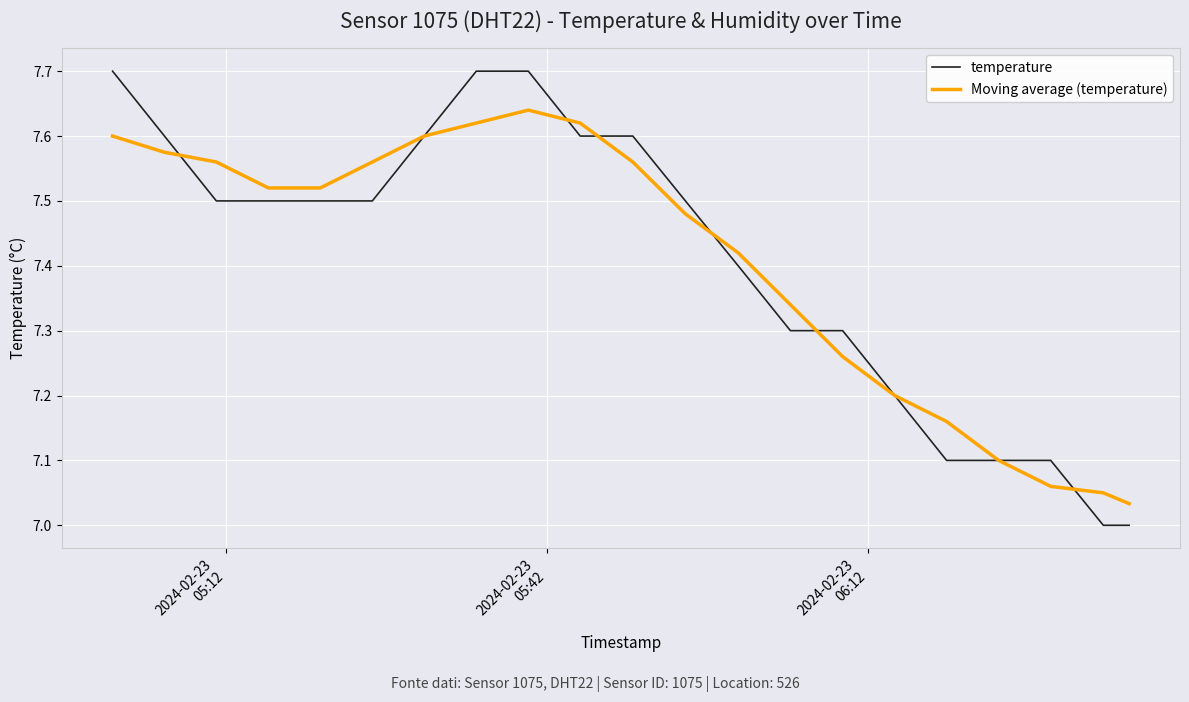

What is the maximum value shown in the chart?

7.7